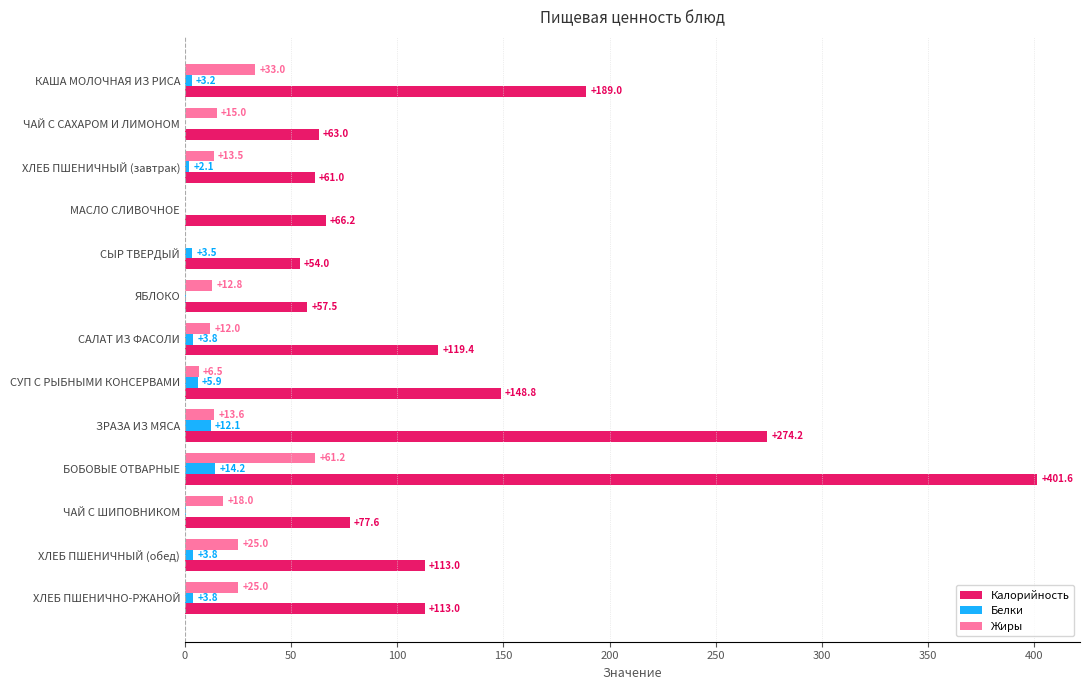

What is the sum of all Жиры values?

235.7